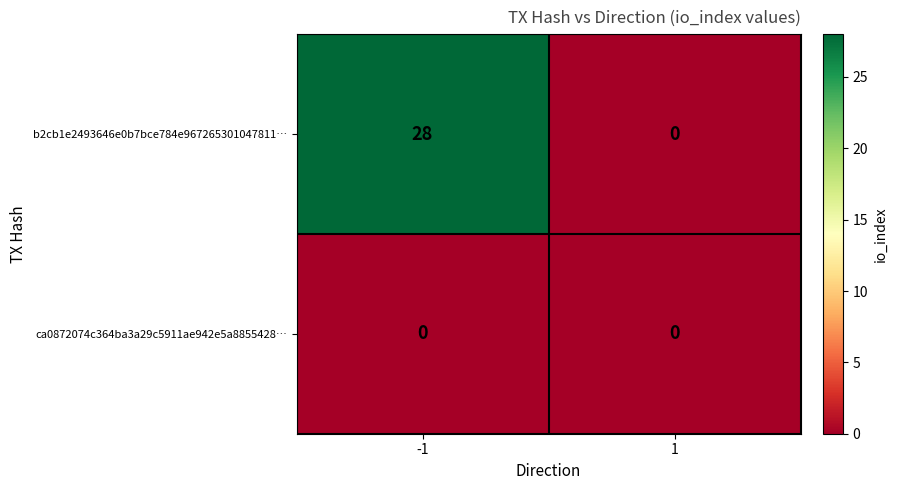

How many distinct data groups are displayed?

2